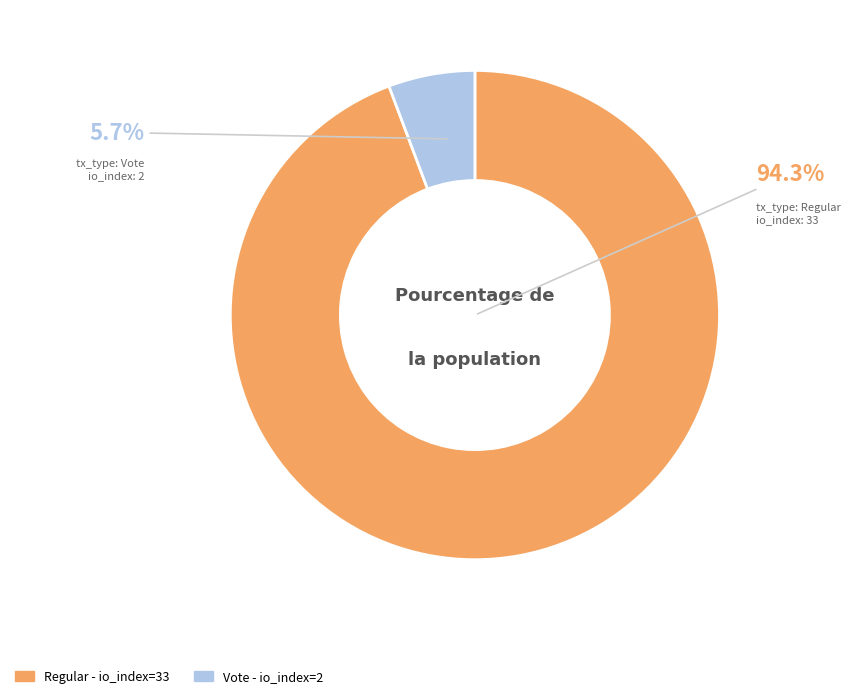

Is there a majority slice in this chart?

Yes